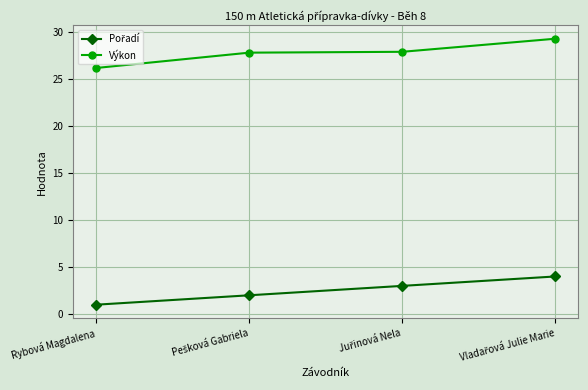

The value of Výkon at Rybová Magdalena is 26.2. True or false?

True